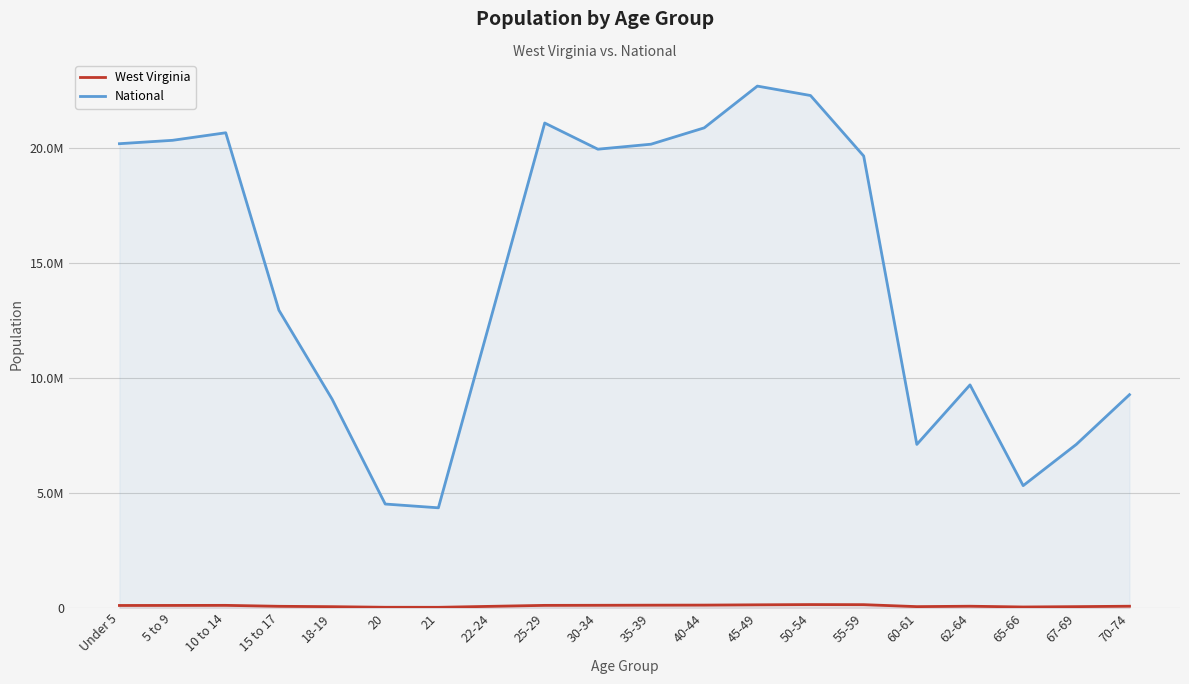

Which label corresponds to the smallest value in the chart?

21